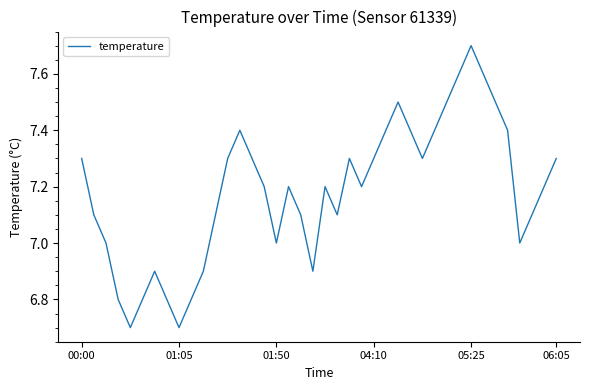

What is the difference between the maximum and minimum values?

1.0